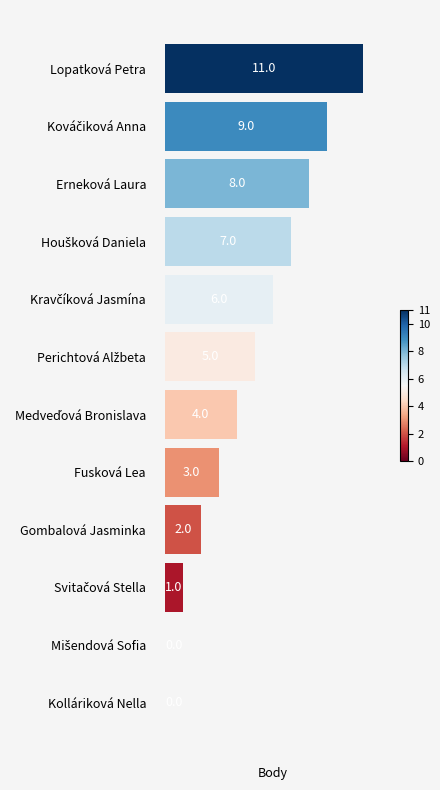

The chart shows a value of 8 at Lopatková Petra. True or false?

False